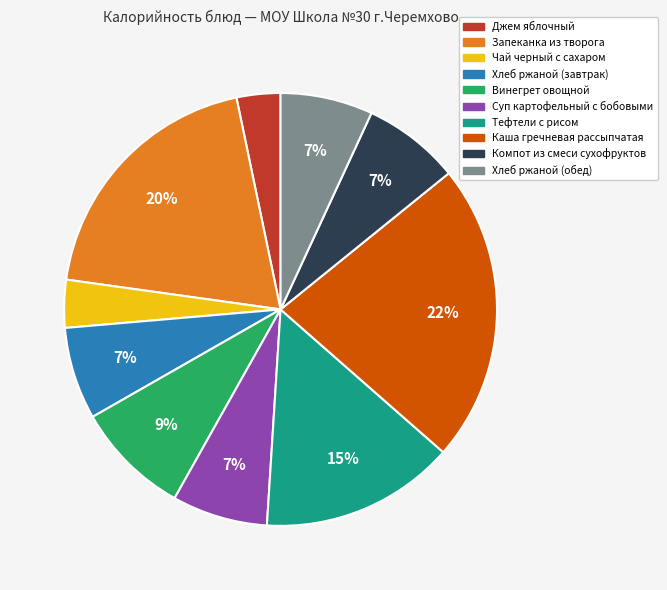

What percentage is the Запеканка из творога slice, to the nearest percent?

20%